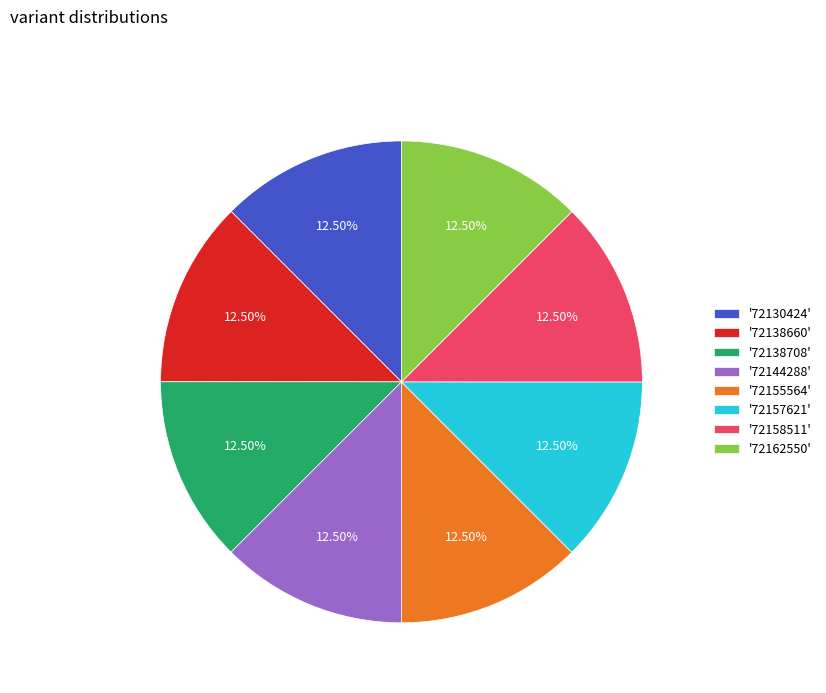

To the nearest percent, what is the average slice percentage?

12%